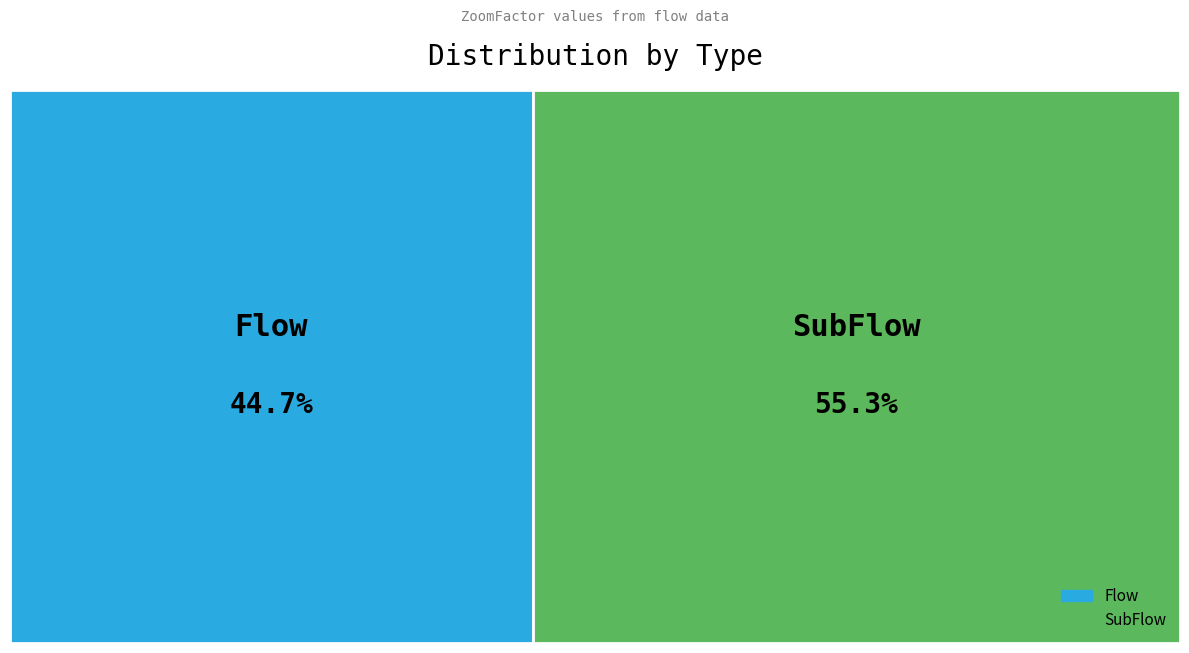

Which has a higher value, SubFlow or Flow?

SubFlow